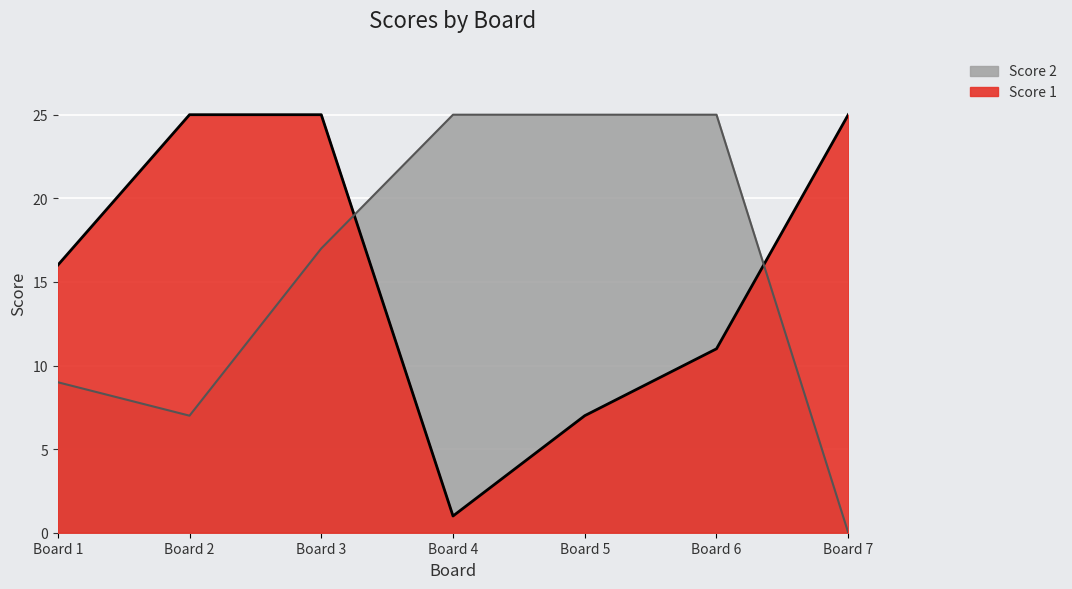

How many lines are shown in the chart?

2